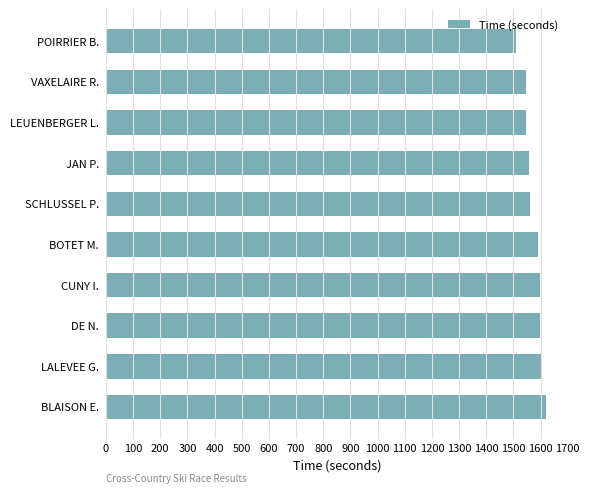

What is the minimum value shown in the chart?

1510.4